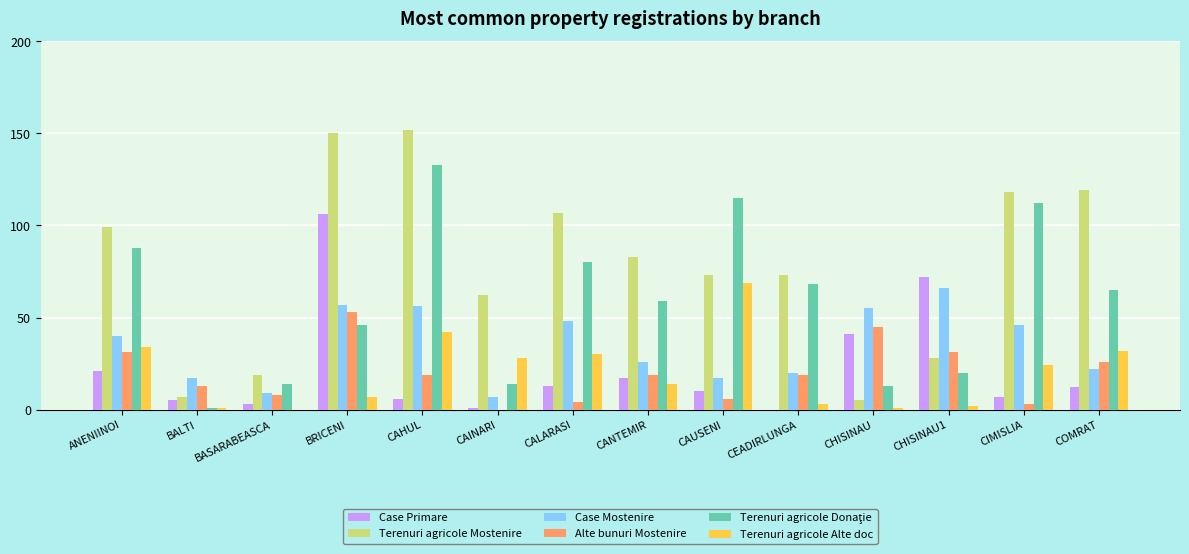

What is the sum of all Alte bunuri Mostenire values?

277